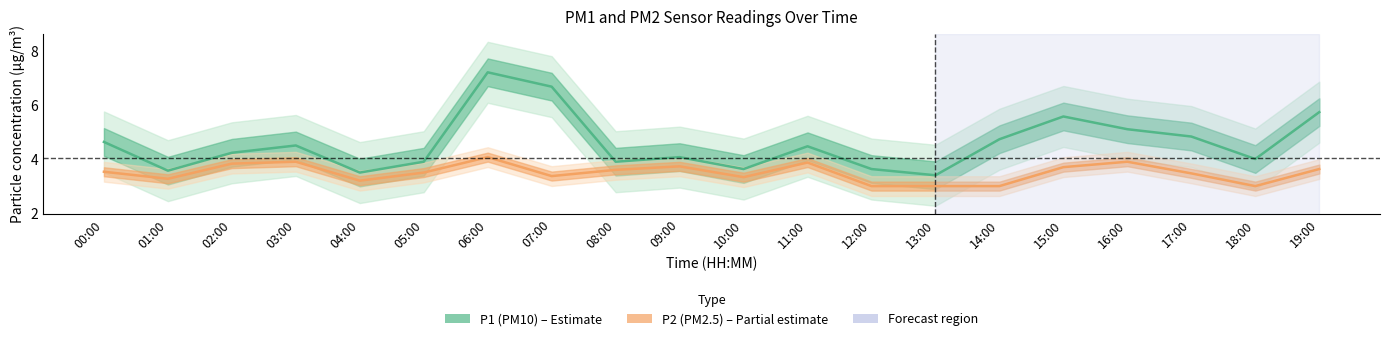

What is the total value across all series at 15:00?

9.3